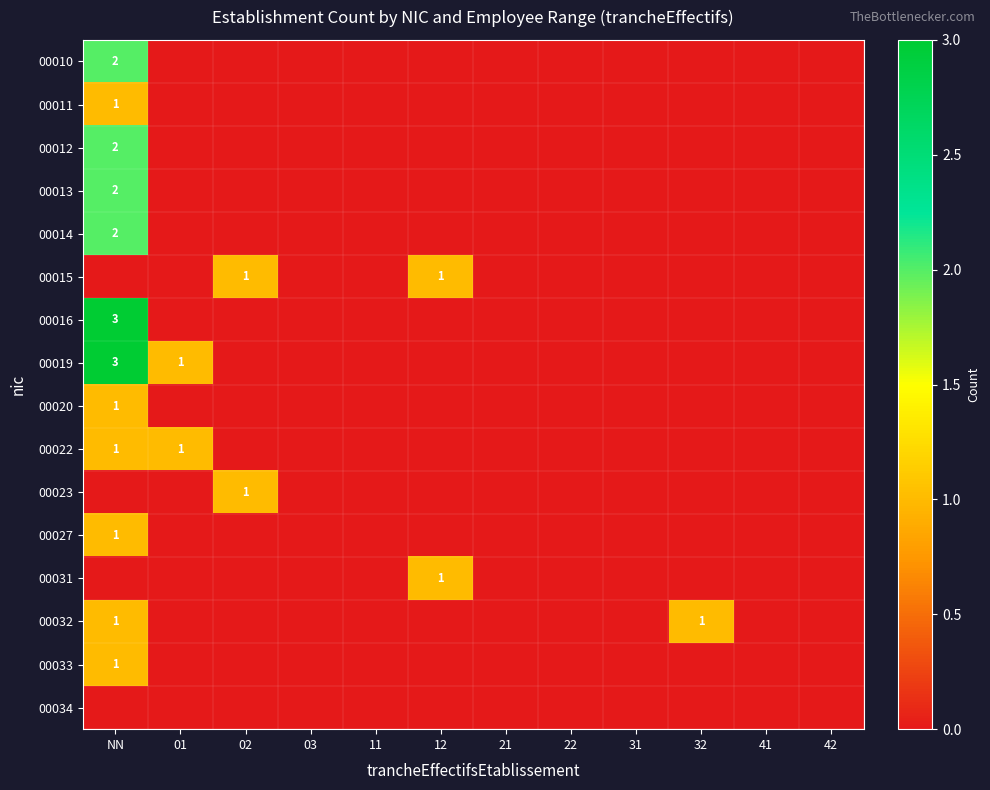

Which label corresponds to the largest value in the chart?

NN